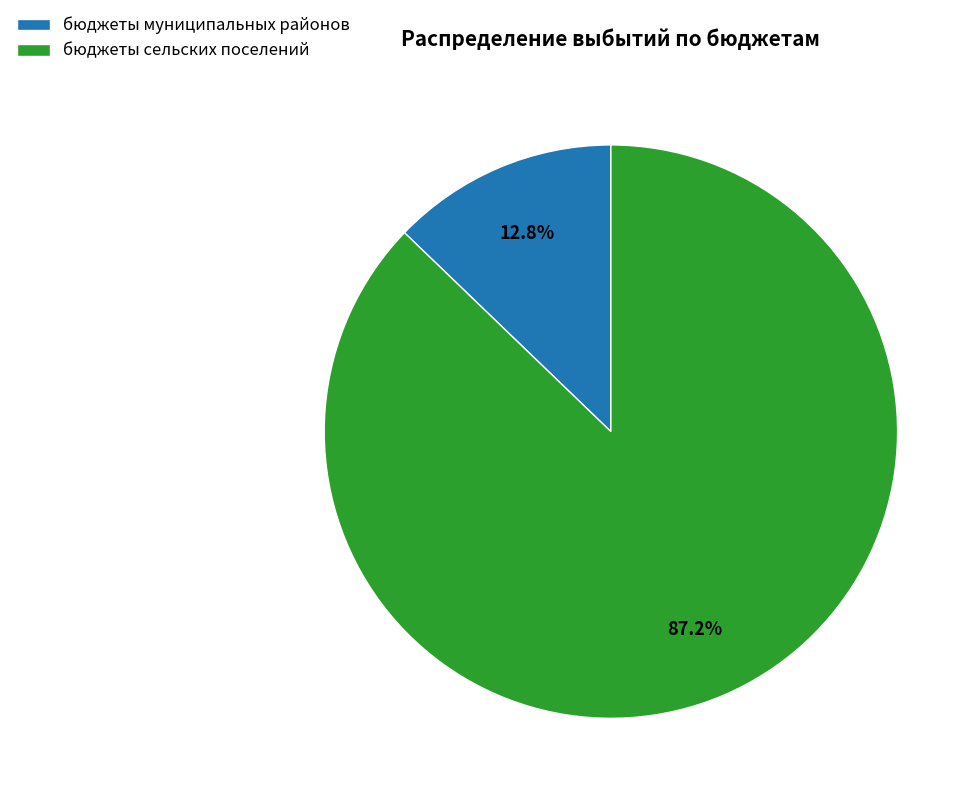

Is бюджеты сельских поселений the majority of the pie?

Yes